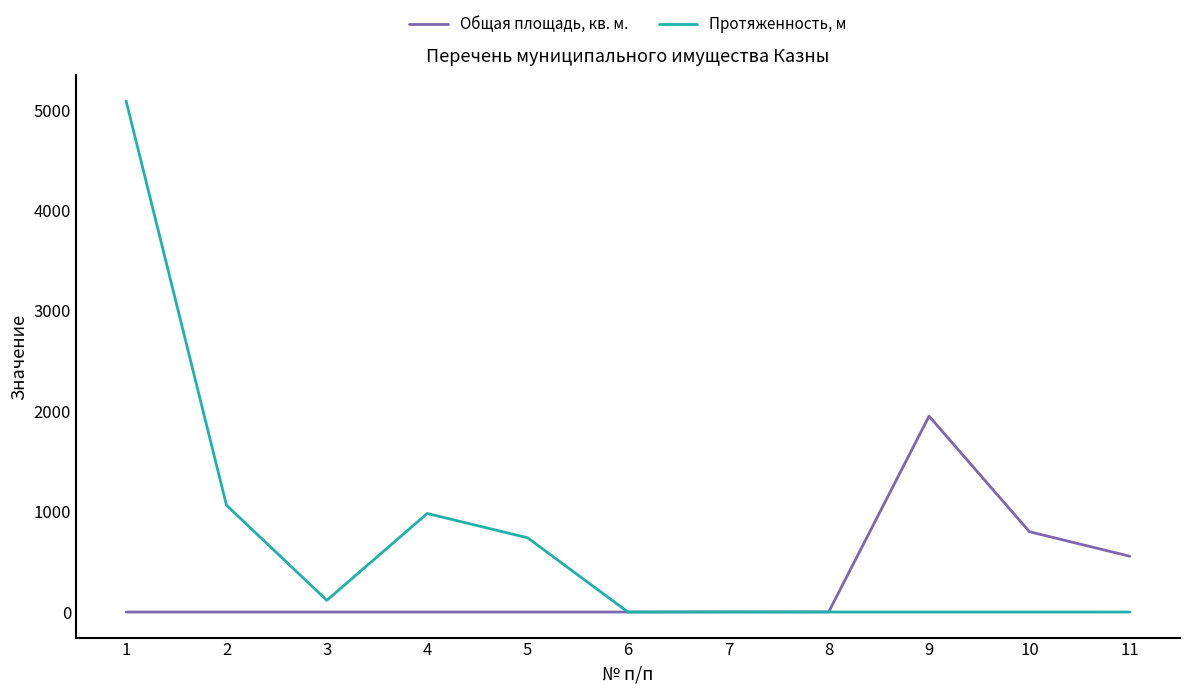

What are all the series names shown in the legend?

Общая площадь, кв. м., Протяженность, м